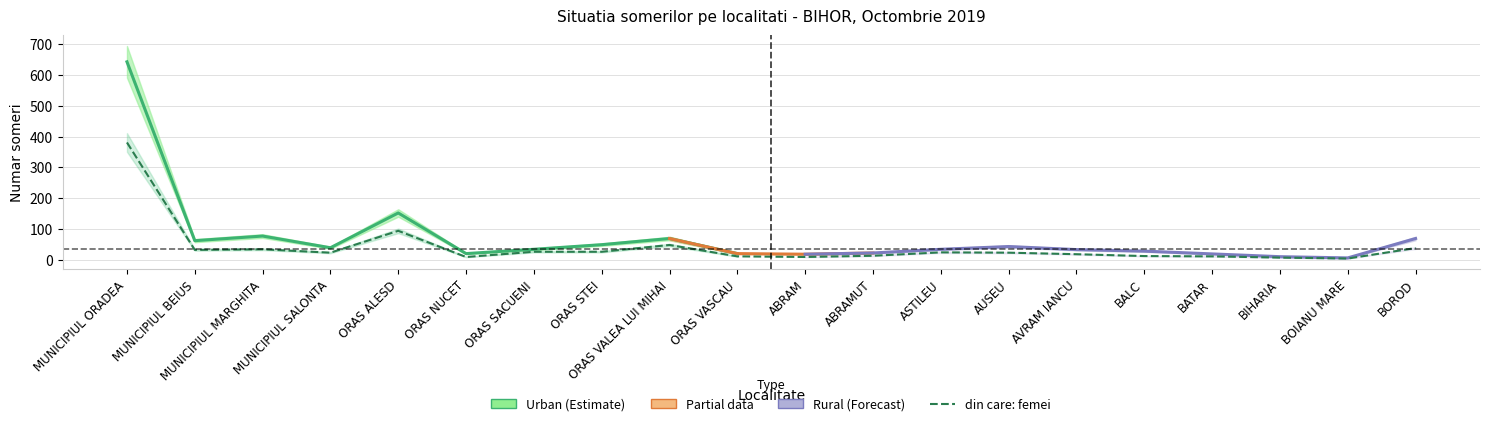

Read the value at ABRAM.

9